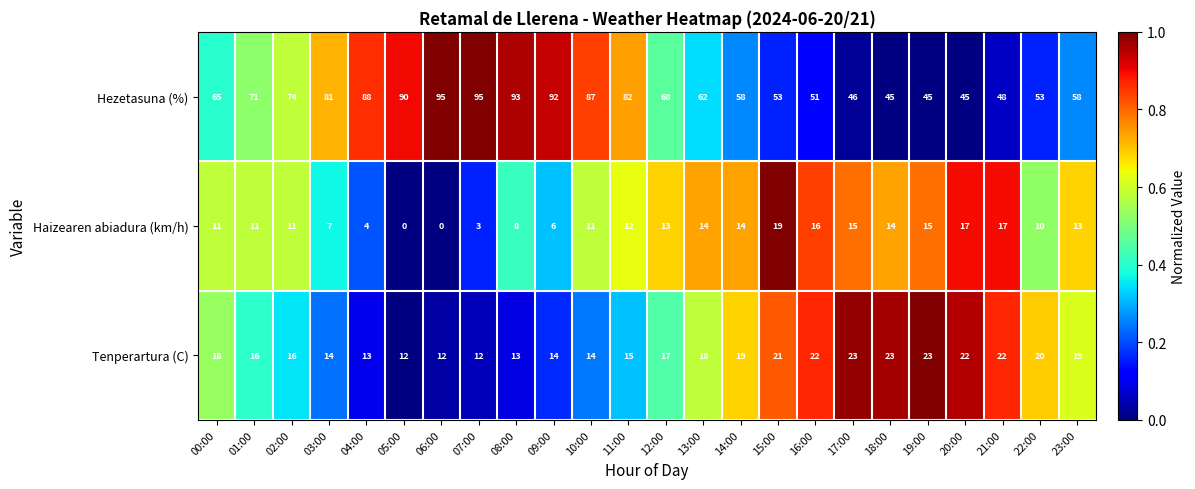

At which category is the sum across all series the highest?

08:00